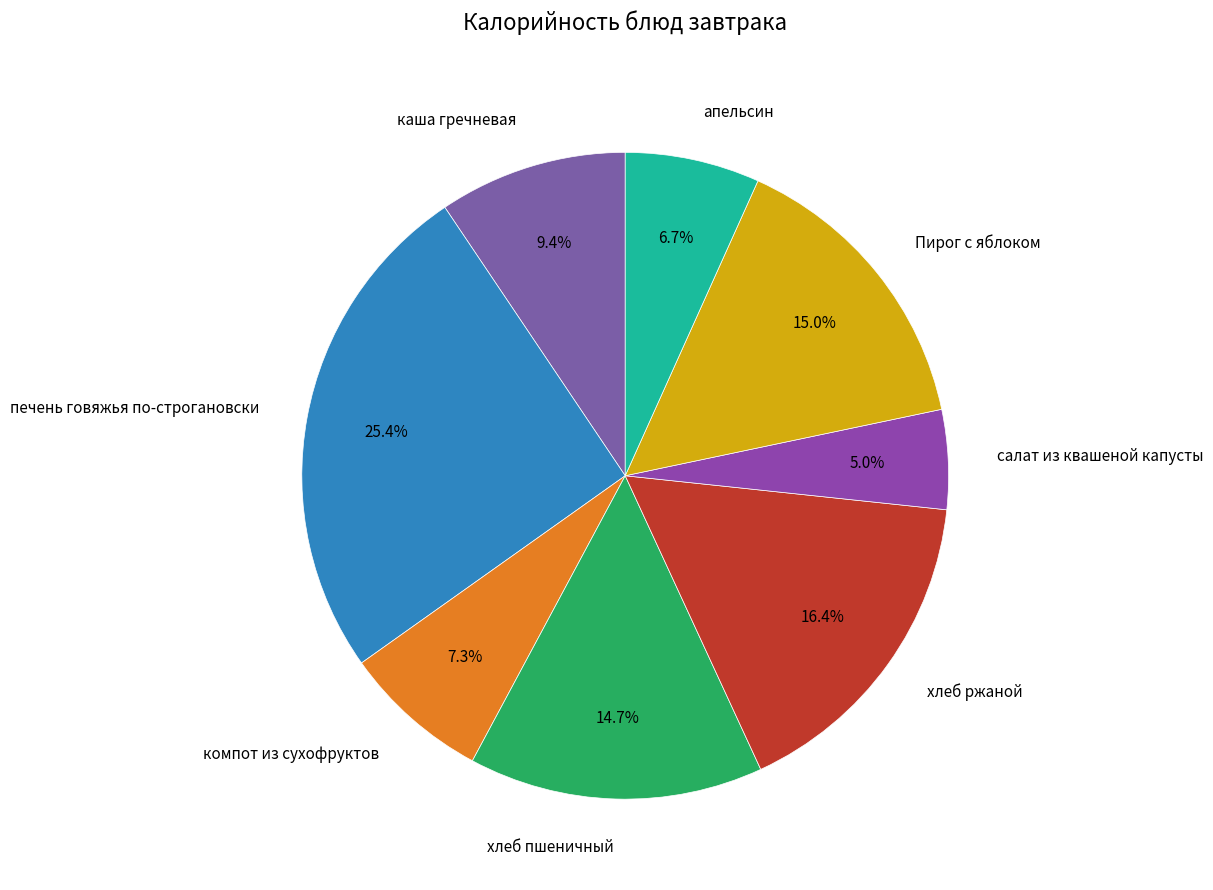

How much of the chart is everything except хлеб пшеничный?

85.3%